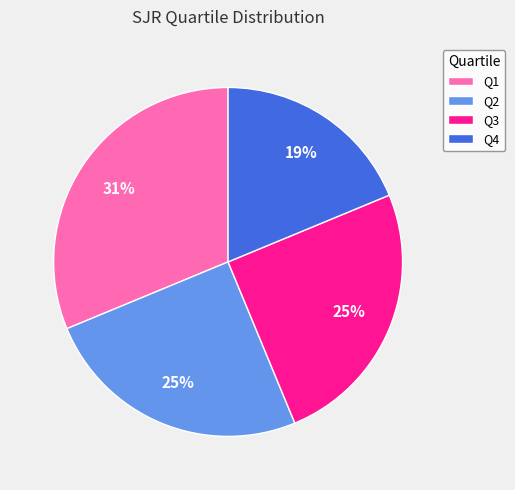

Does any single category account for the majority?

No